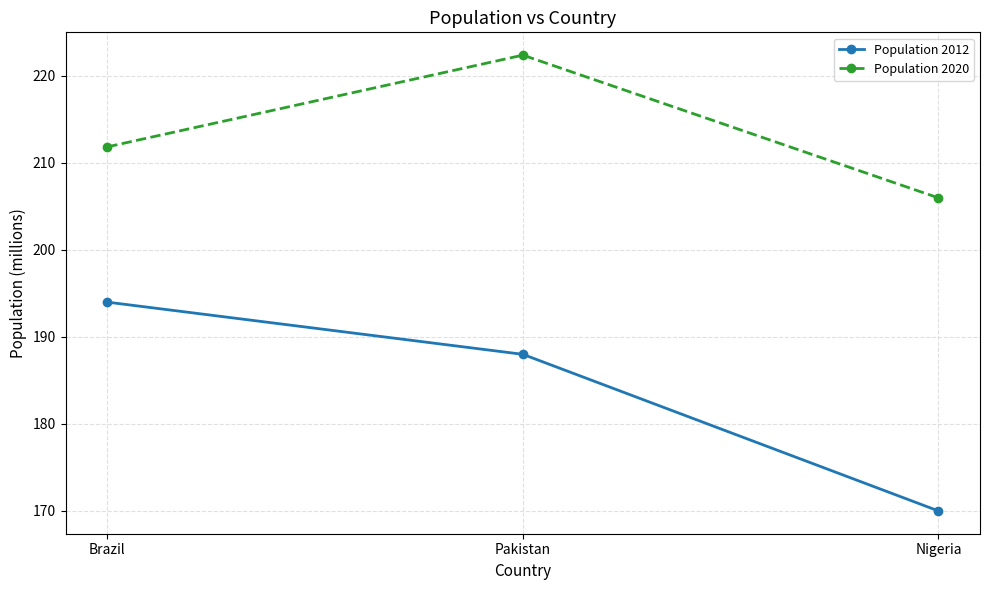

Rank the series at Brazil from highest to lowest value.

Population 2020, Population 2012